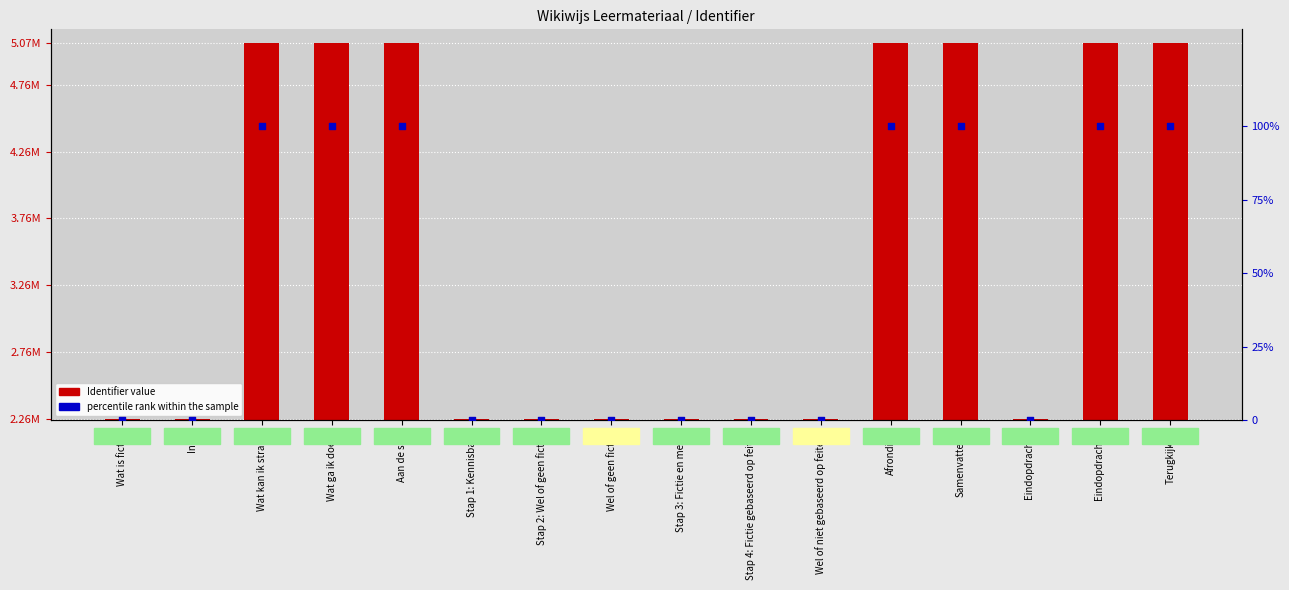

Which series has the largest total across all categories?

Identifier value